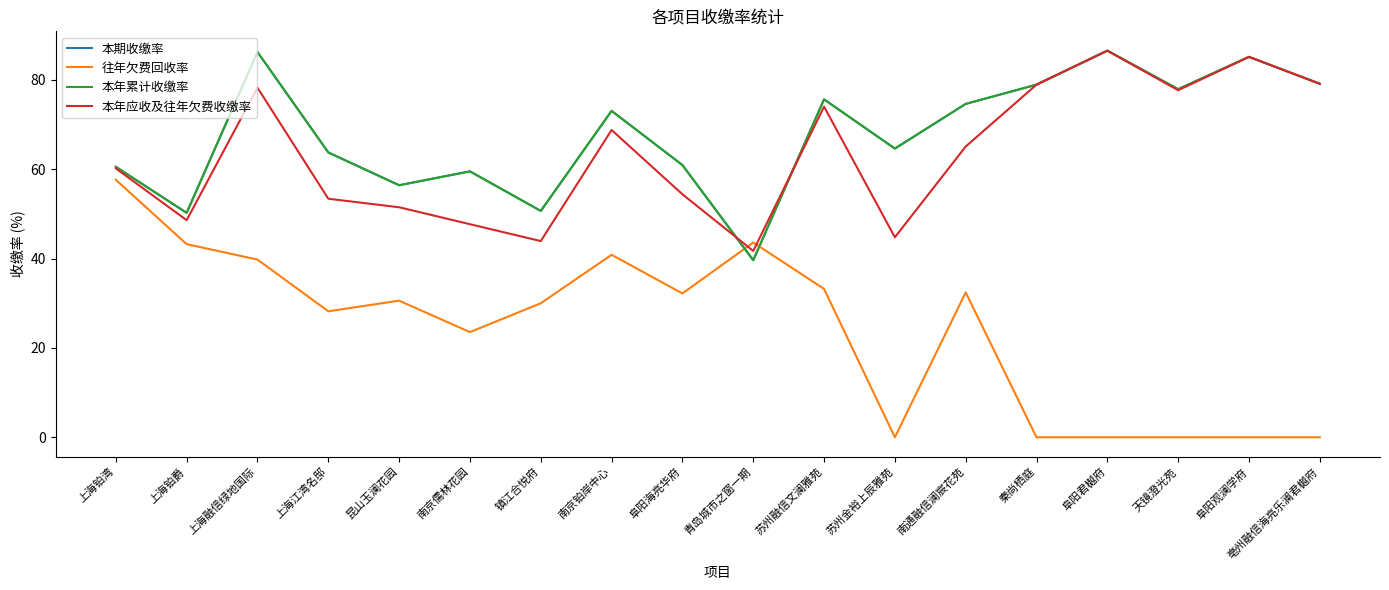

True or false: 本期收缴率 has a value of 73.1 at 南京铂岸中心.

True